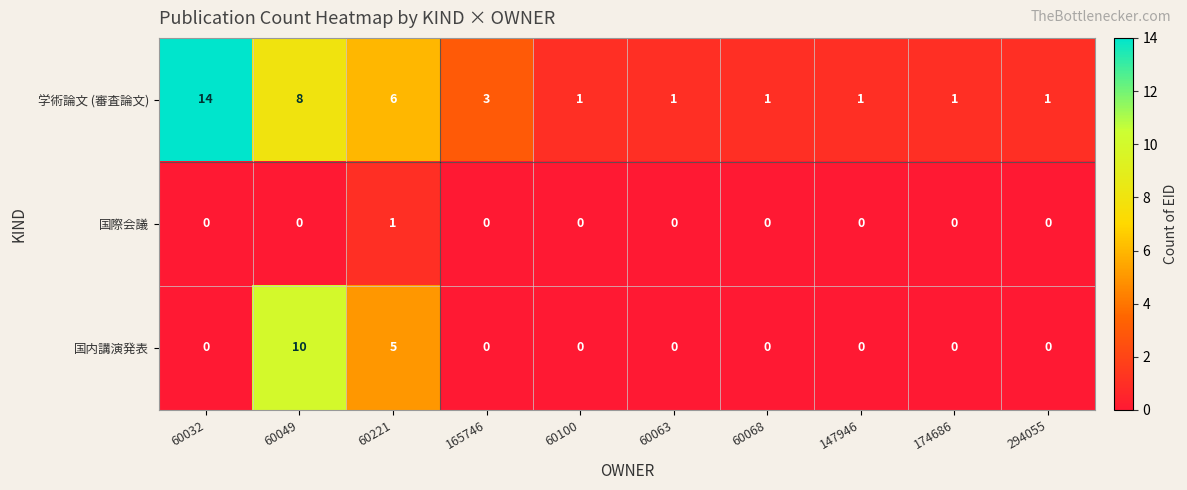

Which series has the largest total across all categories?

学術論文 (審査論文)